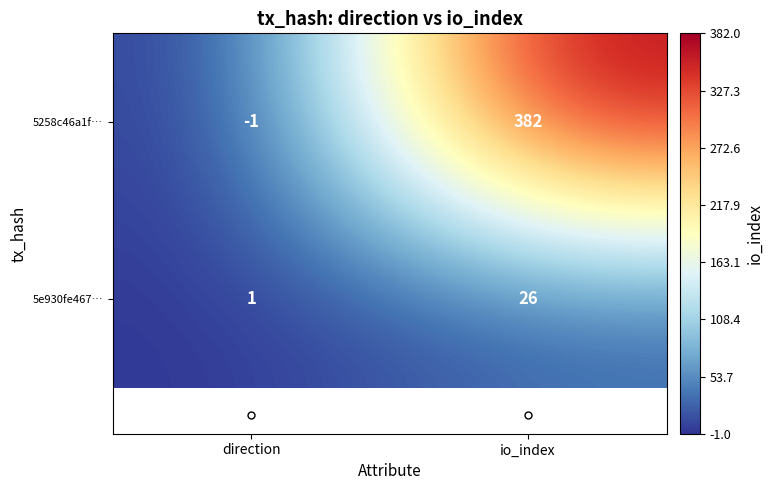

Which label corresponds to the smallest value in the chart?

direction